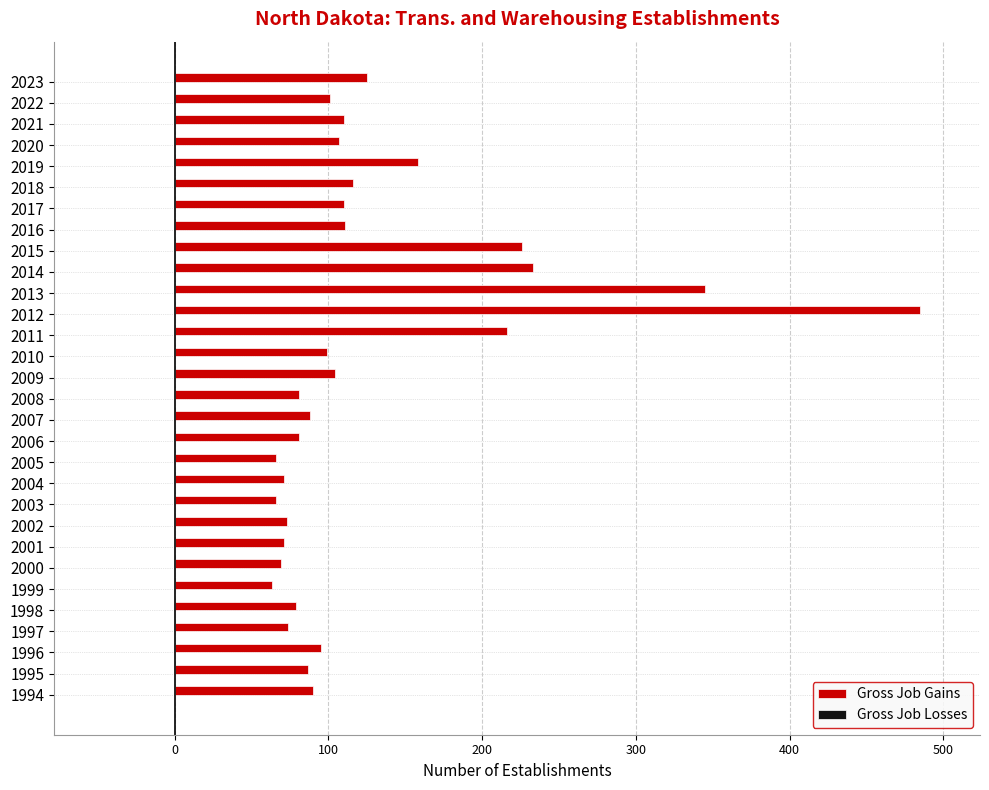

What is the difference between the second highest and minimum values?

282